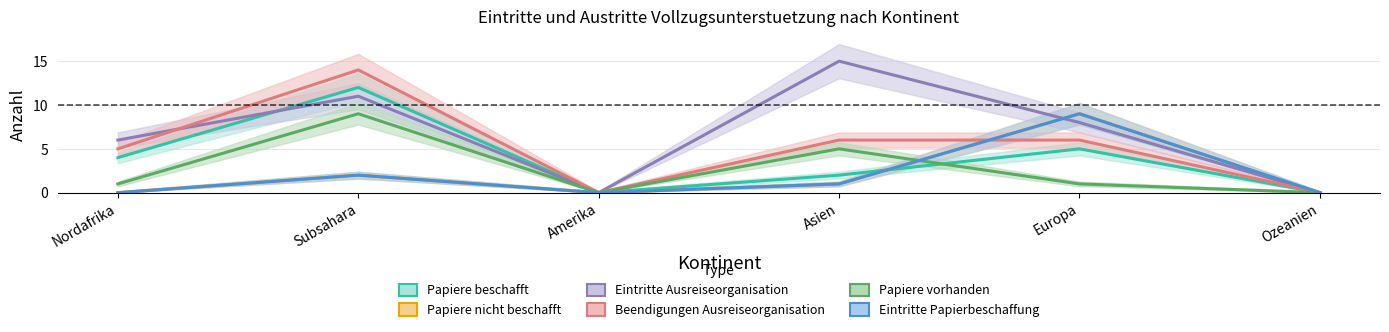

The value of Eintritte Ausreiseorganisation at Subsahara is 11. True or false?

True